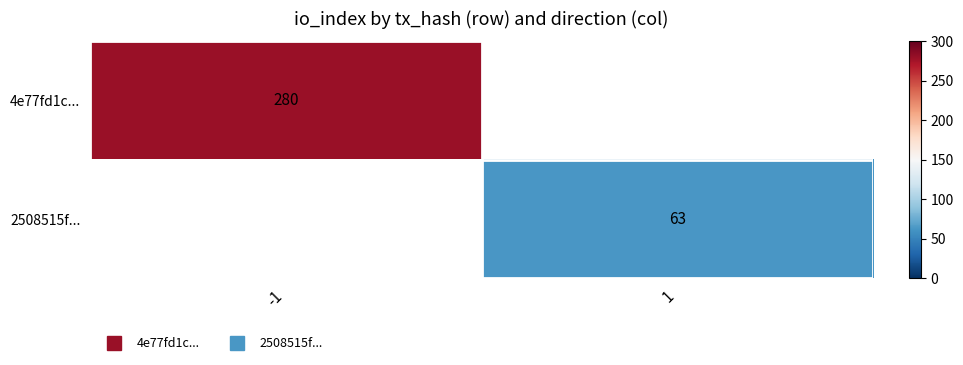

List the series in order of their peak value, highest first.

4e77fd1c..., 2508515f...